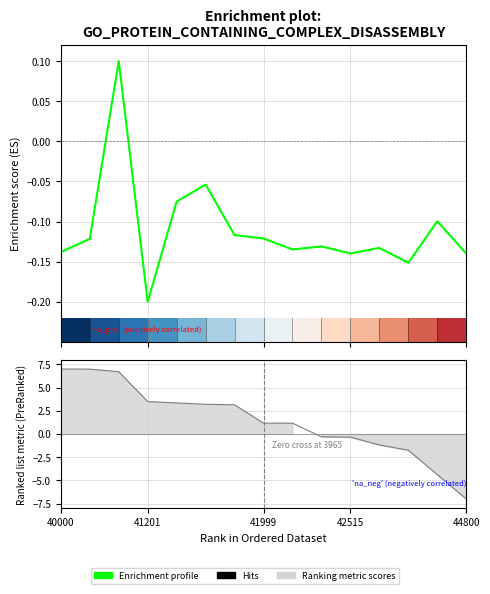

What is the difference between the second highest and second lowest values in the Enrichment profile series?

0.1